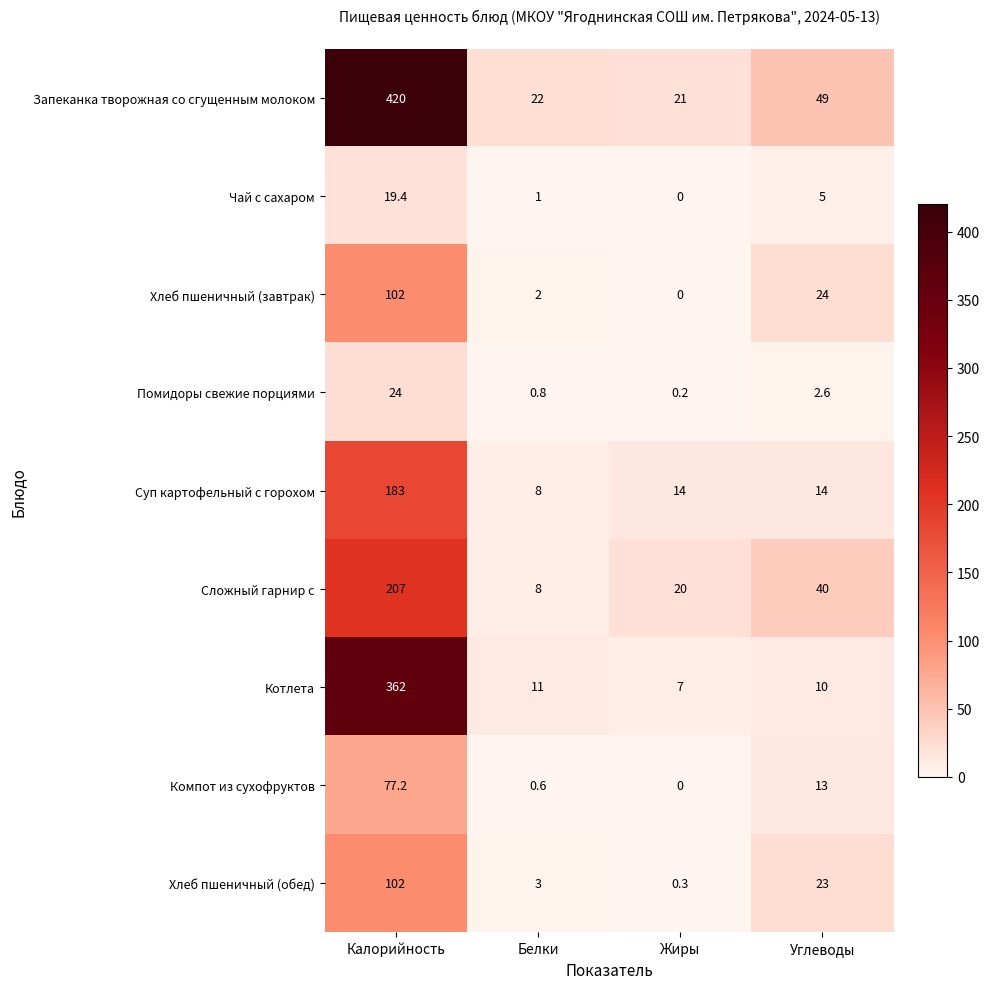

Between Жиры and Углеводы, which series saw the biggest shift?

Запеканка творожная со сгущенным молоком